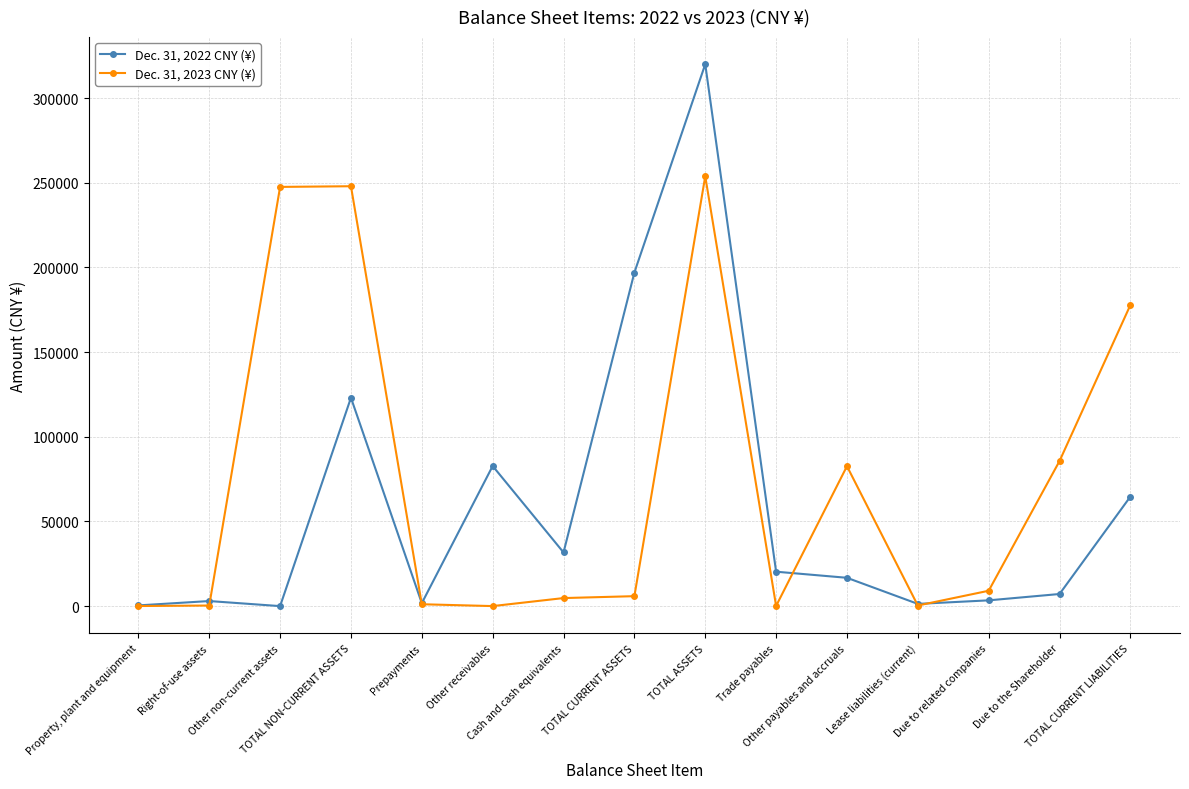

Rank the series by their maximum value, from lowest to highest.

Dec. 31, 2023 CNY (¥), Dec. 31, 2022 CNY (¥)